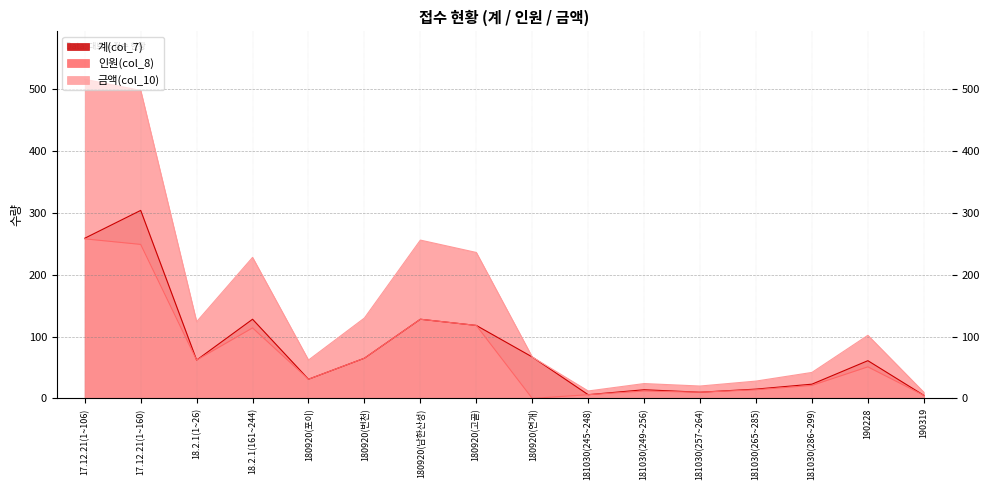

How many series are shown in this chart?

3